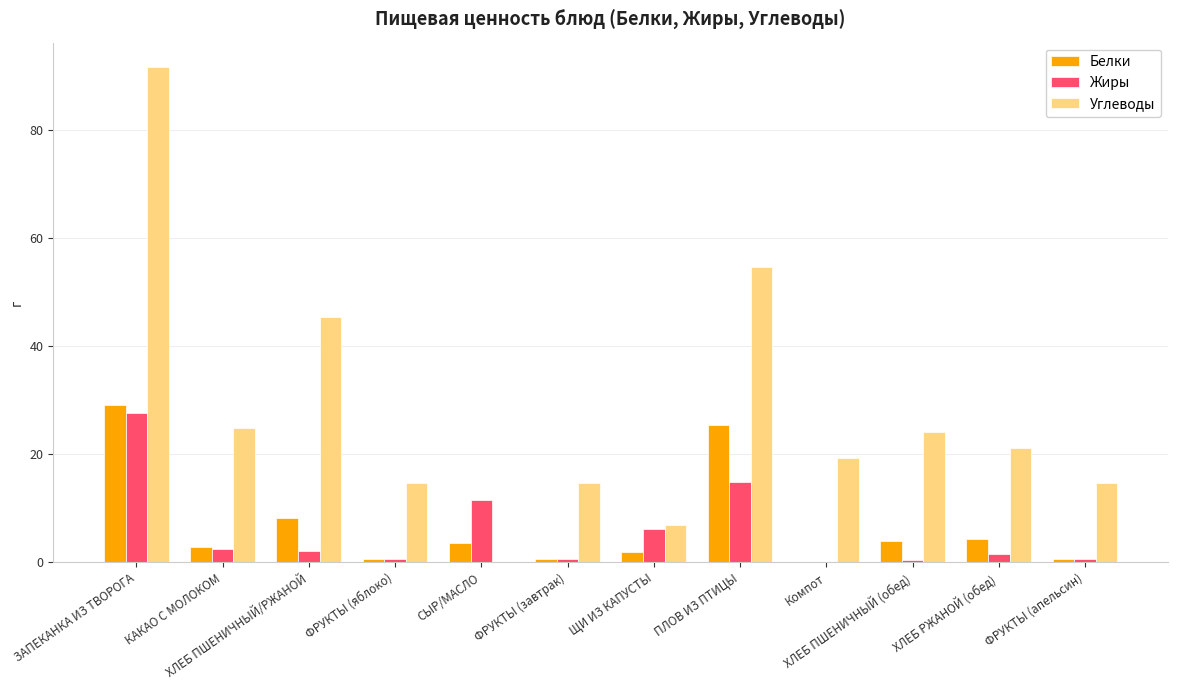

Which series changed the most between КАКАО С МОЛОКОМ and ХЛЕБ ПШЕНИЧНЫЙ/РЖАНОЙ?

Углеводы